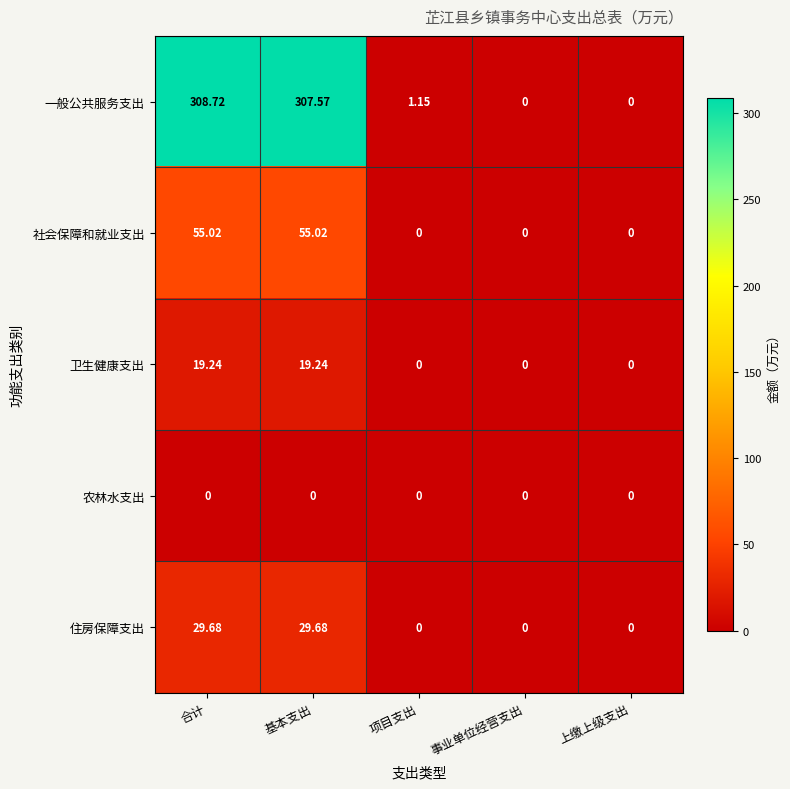

What is the greatest value displayed?

308.7